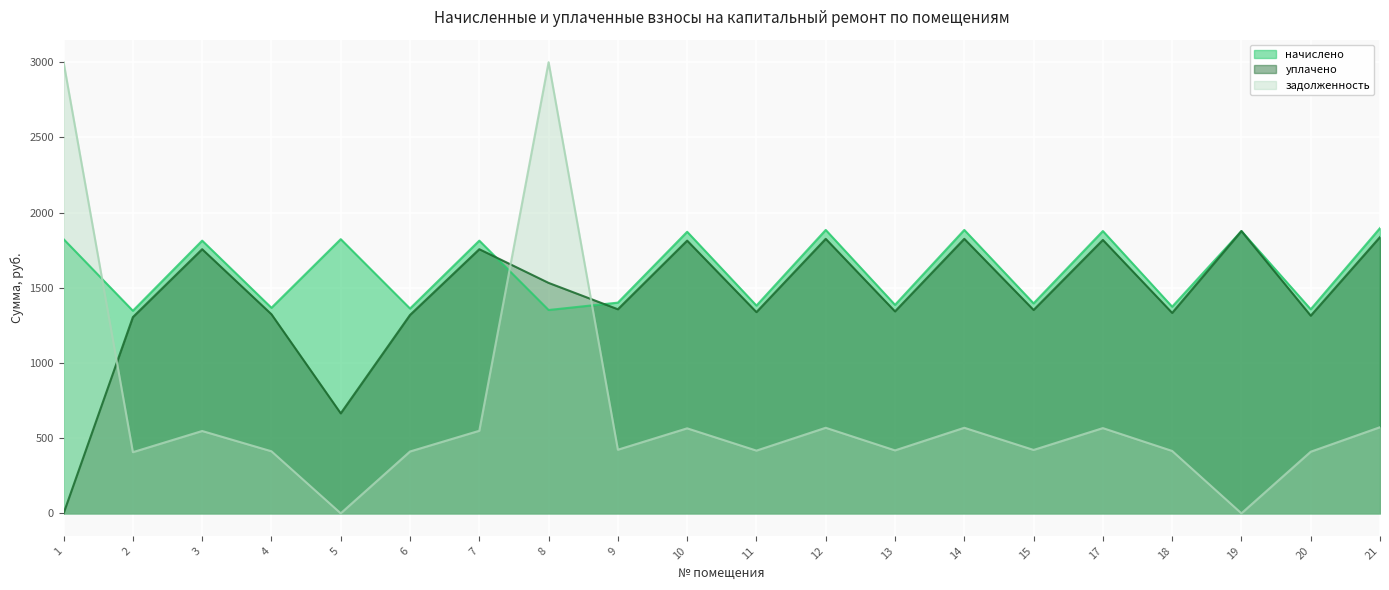

Is it true that уплачено equals 319.3 at 8?

False